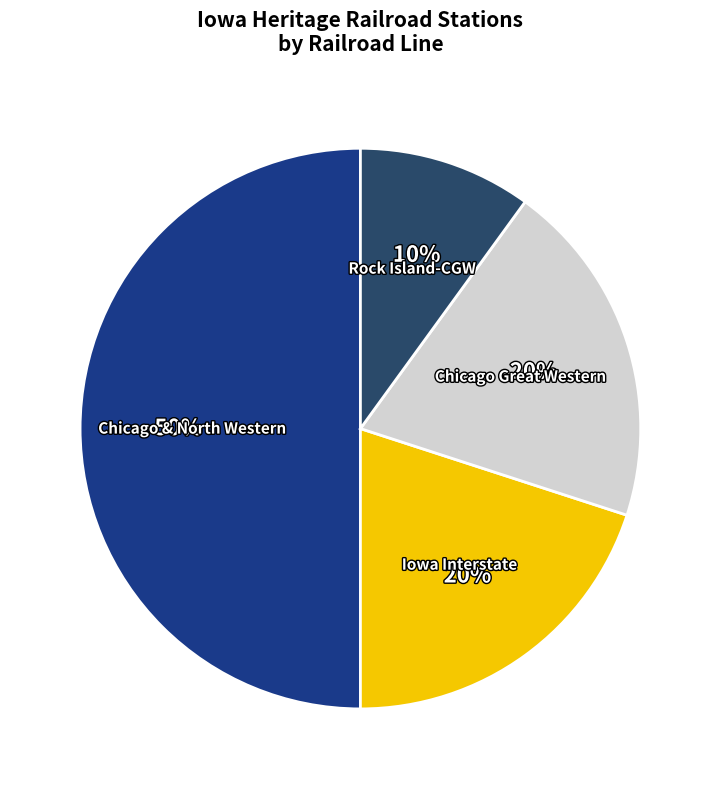

True or false: Chicago & North Western accounts for 50% of the total.

True